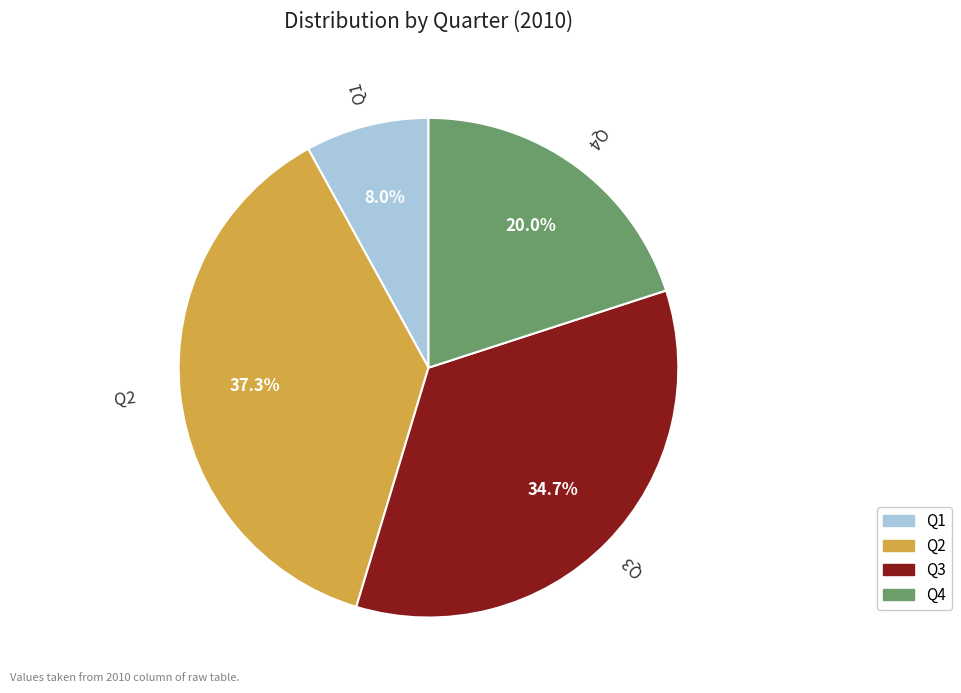

Between Q2 and Q4, which is larger?

Q2